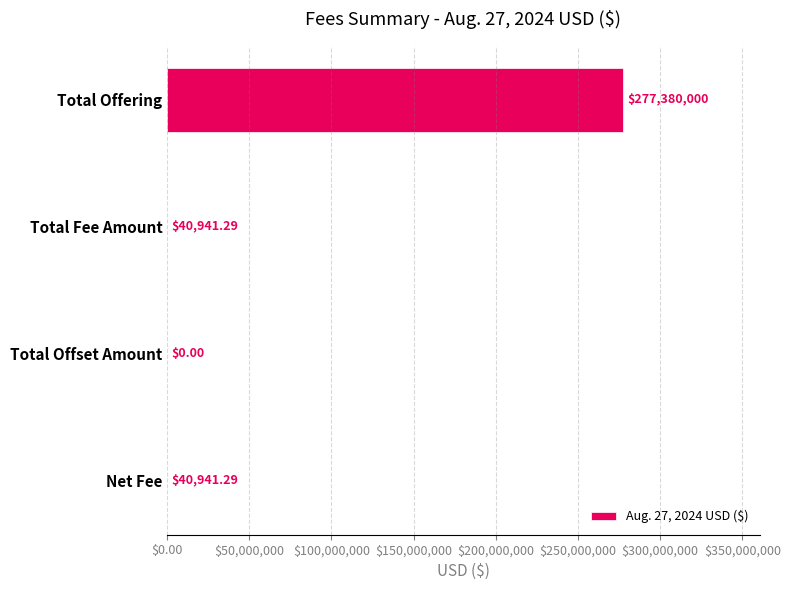

How many values are above zero?

3